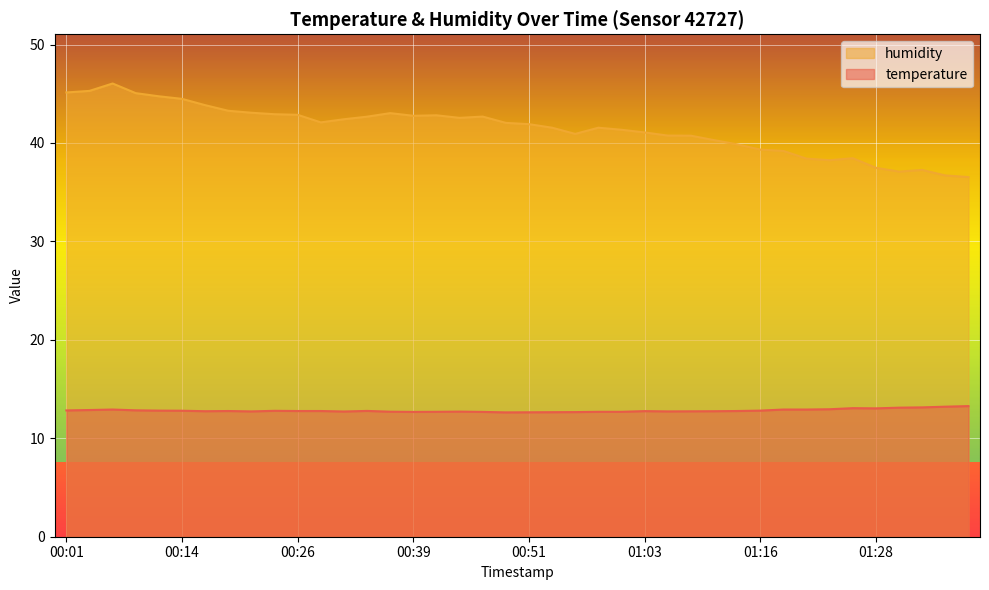

What are all the series names shown in the legend?

humidity, temperature